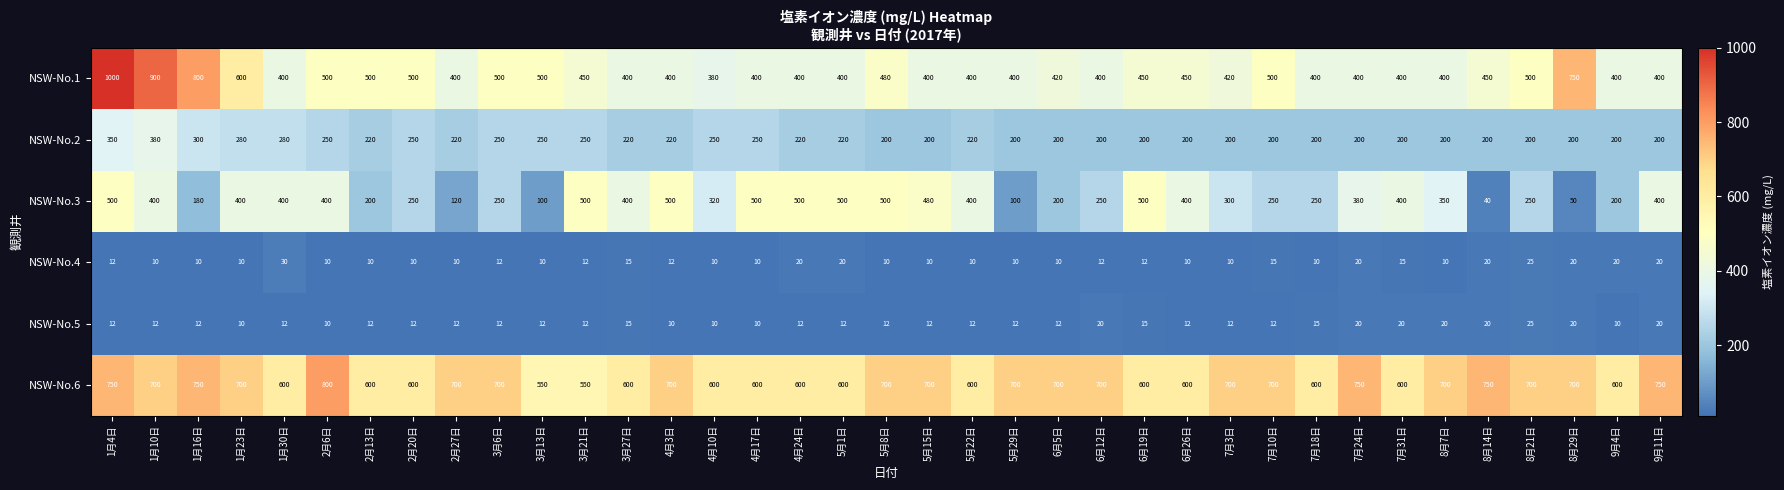

What is the difference between the highest and lowest values at 5月22日?

590